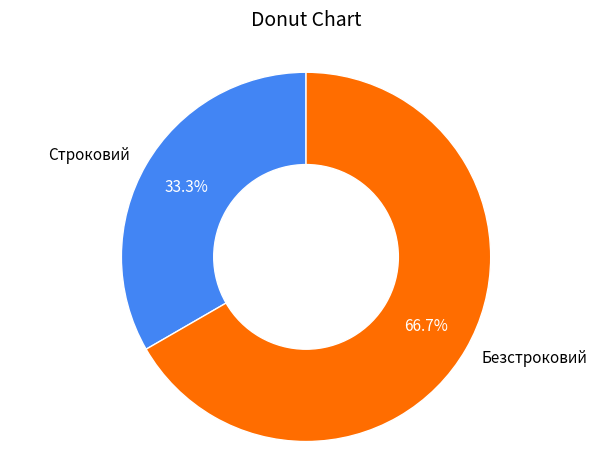

To the nearest percent, what percentage of the pie is Безстроковий?

67%